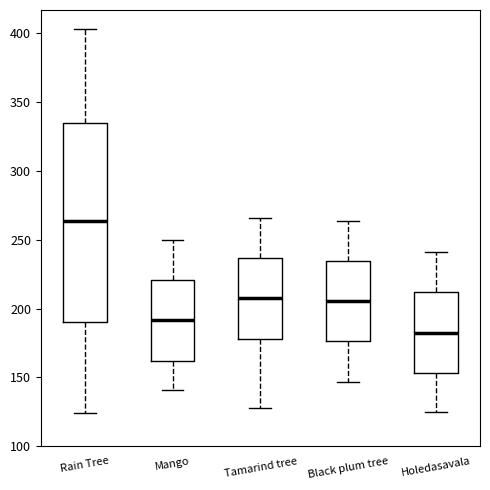

Reading left to right, read every box against the y-axis: the position of its median line, the range the box covers, and the ends of its whiskers. The values are not printed on the chart, so give them approximately, as read against the axis.

Rain Tree: median 265, box 190 to 335, whiskers 125 to 405
Mango: median 190, box 160 to 220, whiskers 140 to 250
Tamarind tree: median 210, box 180 to 235, whiskers 130 to 265
Black plum tree: median 205, box 175 to 235, whiskers 145 to 265
Holedasavala: median 185, box 155 to 210, whiskers 125 to 240